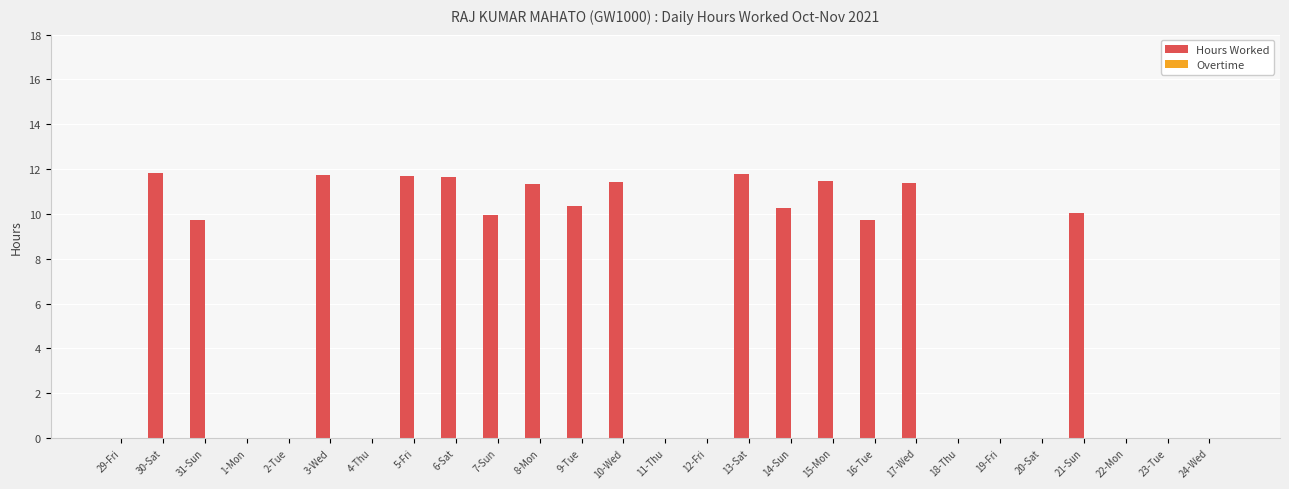

Count the number of categories in the chart.

27